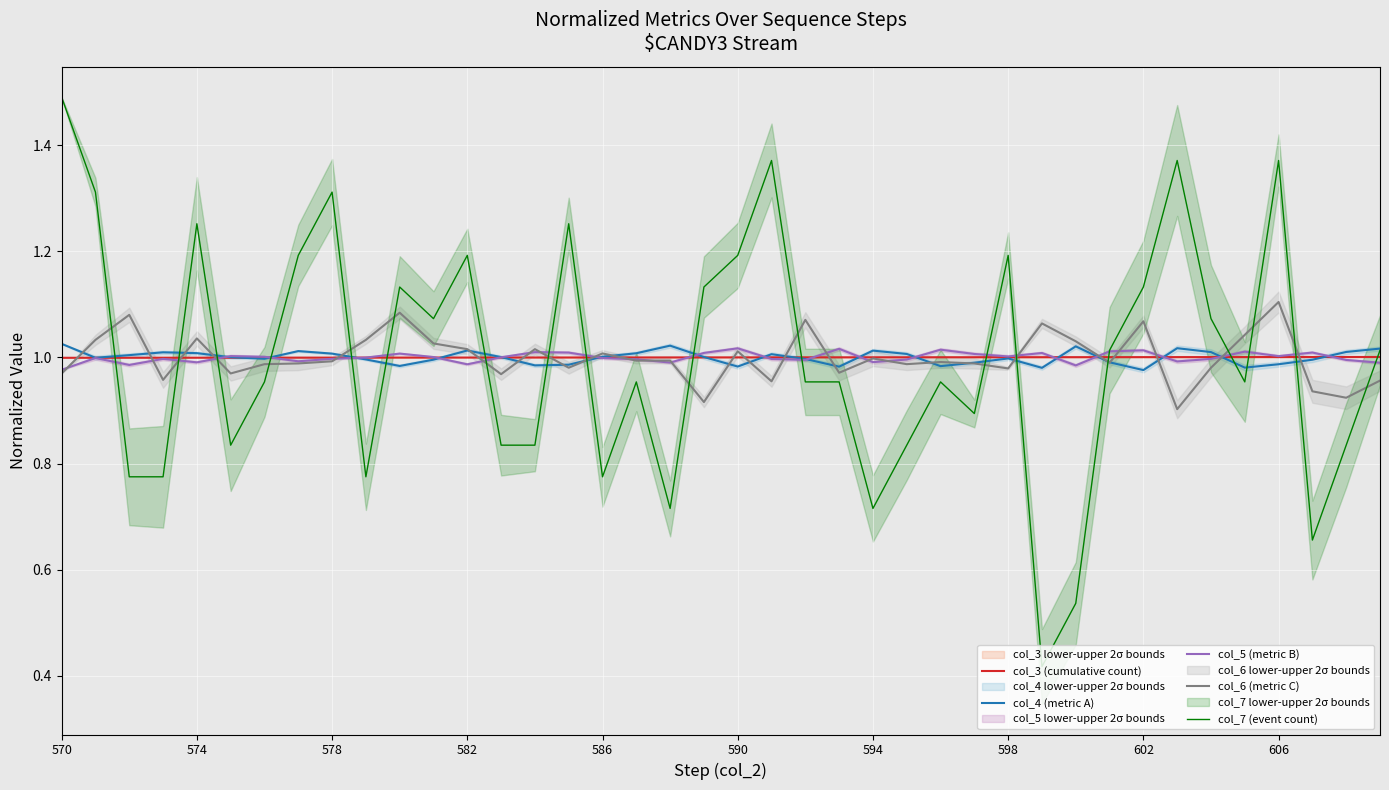

The col_6 (metric C) series shows 0.4 at 598. True or false?

False